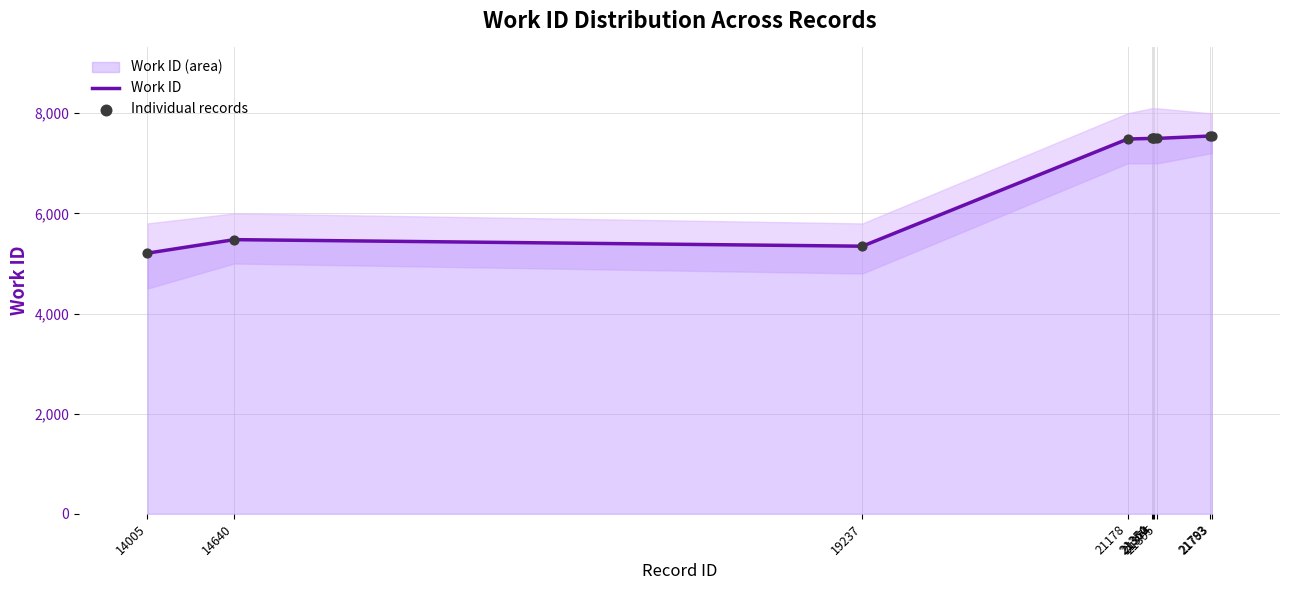

Which series has the largest Y range (max minus min)?

Work ID